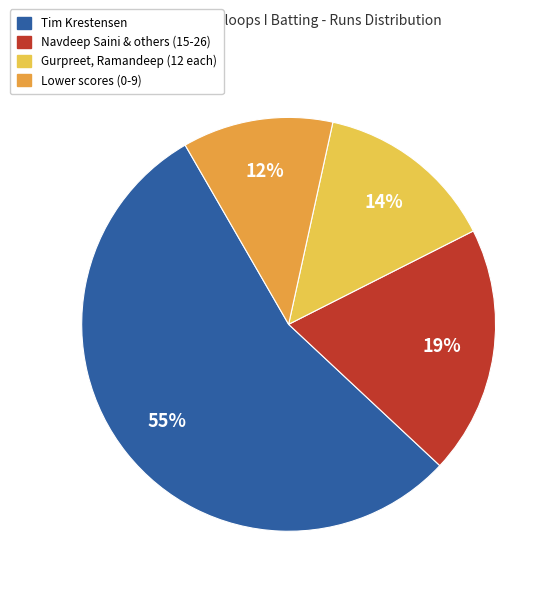

To the nearest percent, what is the difference between the largest and smallest slice percentages?

43%